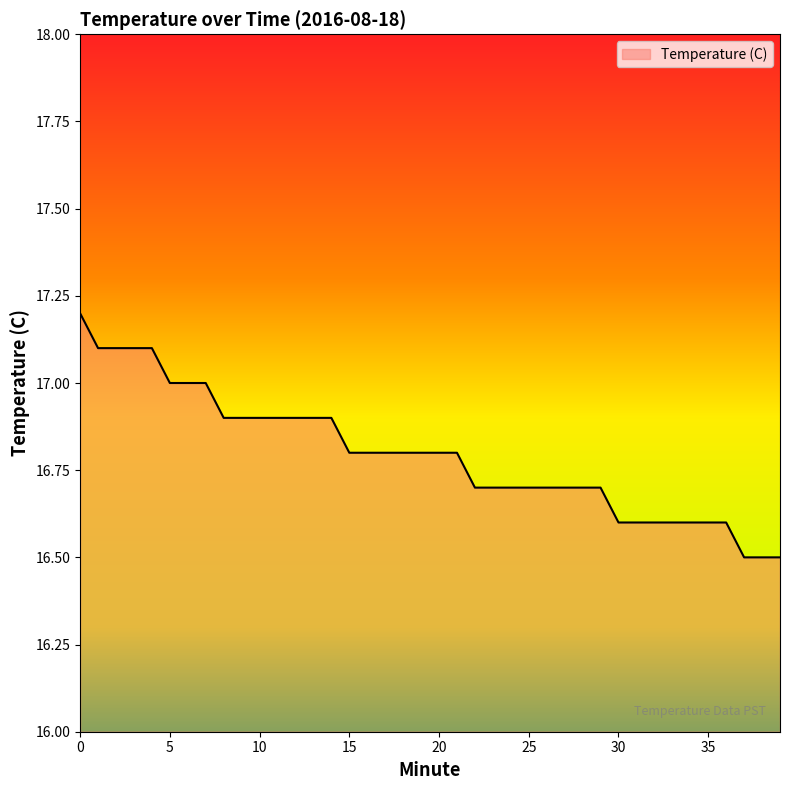

What is the minimum value shown in the chart?

16.5